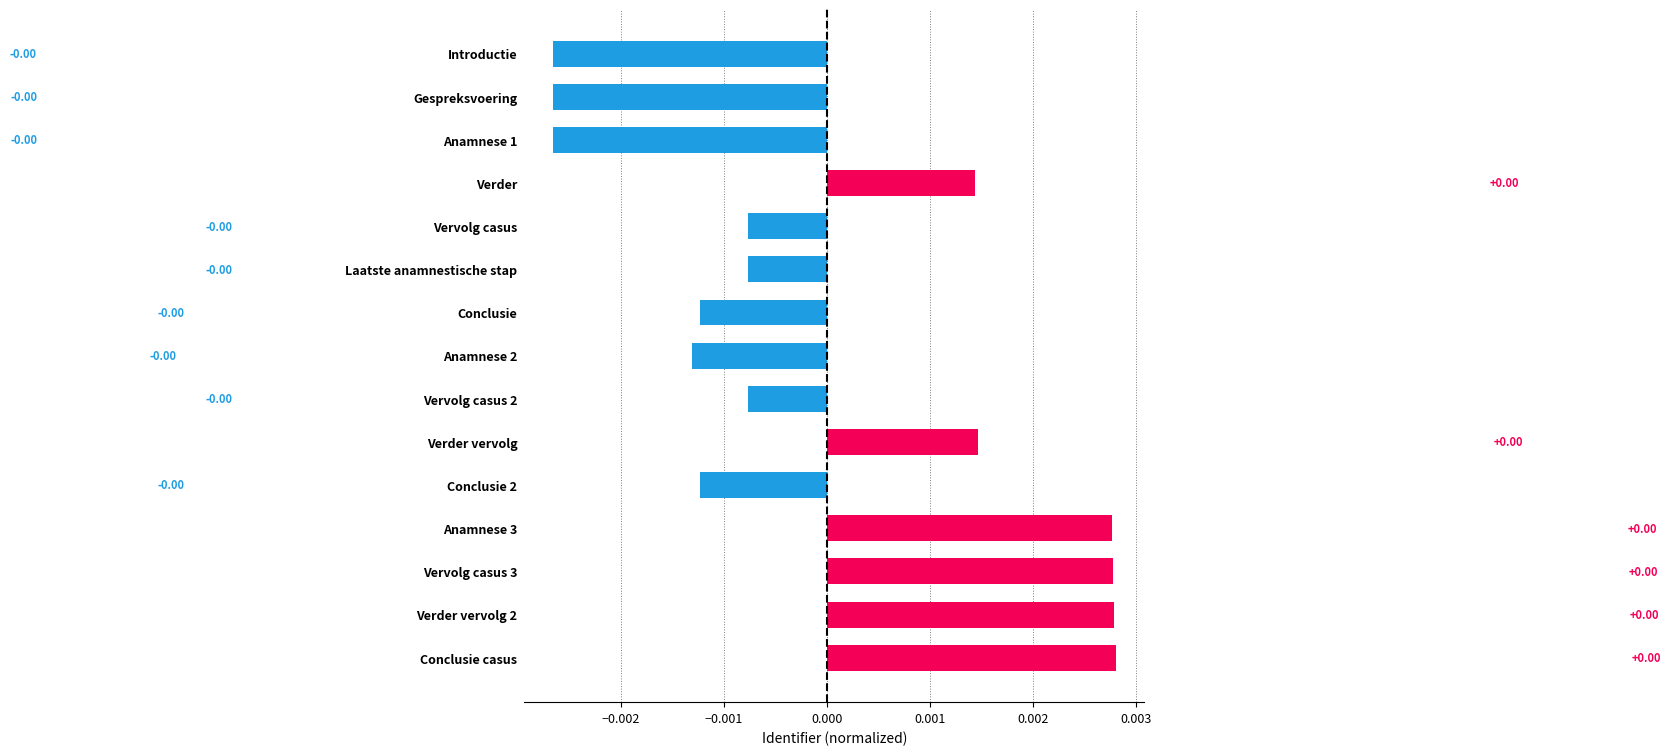

What is the label of the 12th bar from the bottom?

Verder